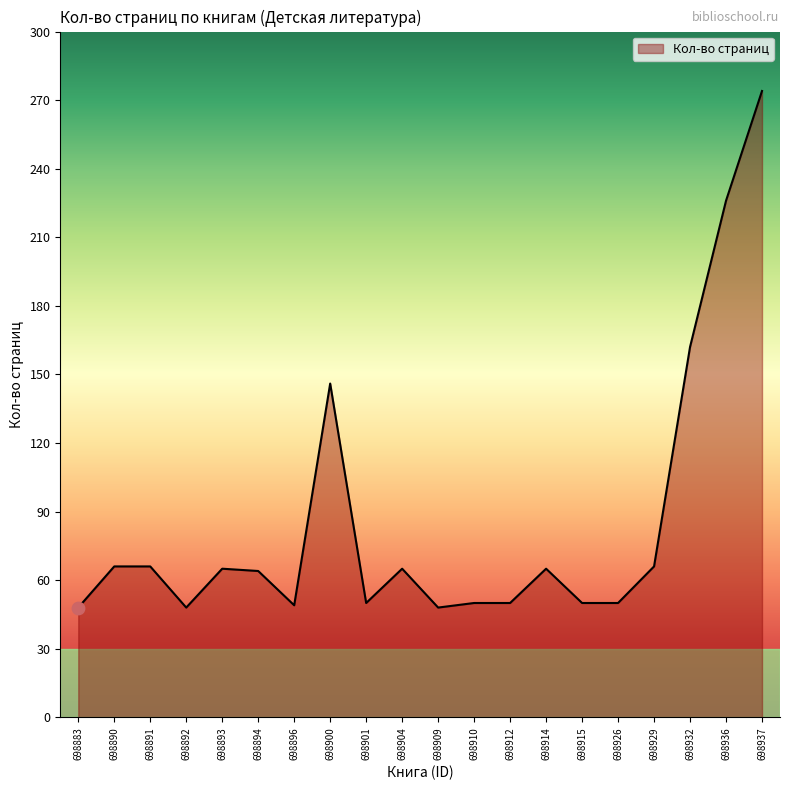

Which has a higher value, 698904 or 698926?

698904